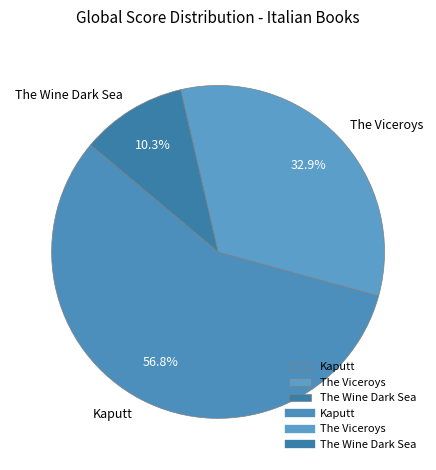

What percentage is the The Viceroys slice, to the nearest percent?

33%